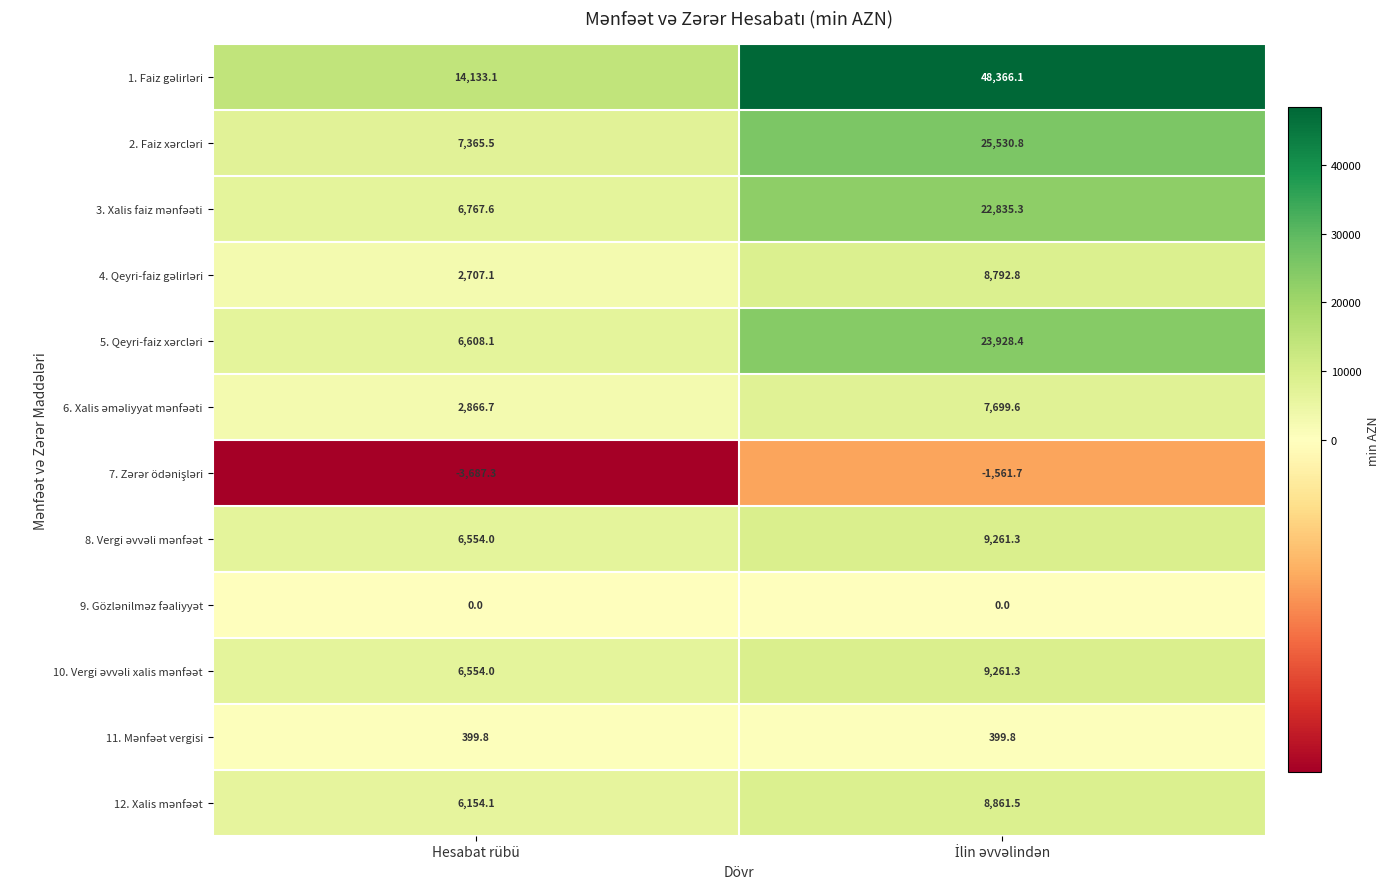

Count the number of data series in this chart.

12